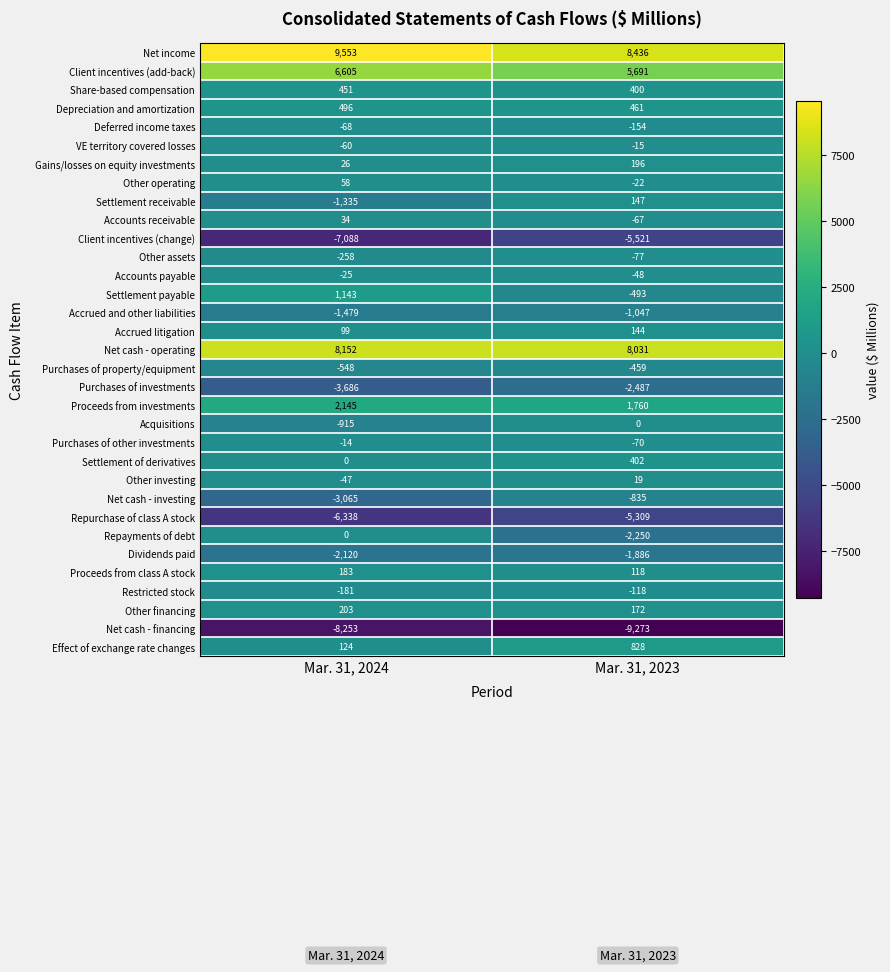

What is the difference between the highest and lowest values at Mar. 31, 2024?

17806